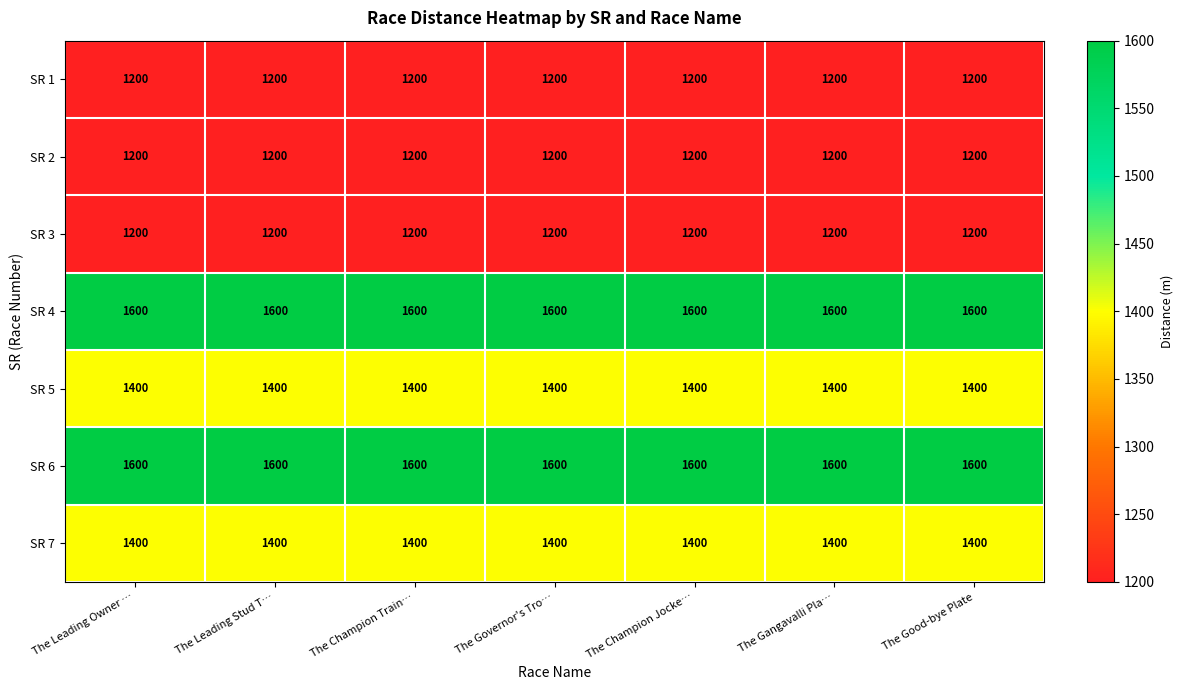

What is the sum of all SR 7 values?

9800